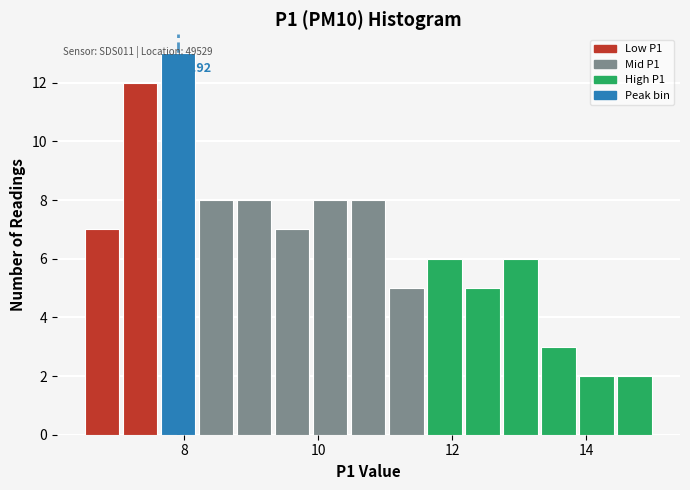

Read against the x-axis, roughly where is the centre of the tallest bar?

8.0